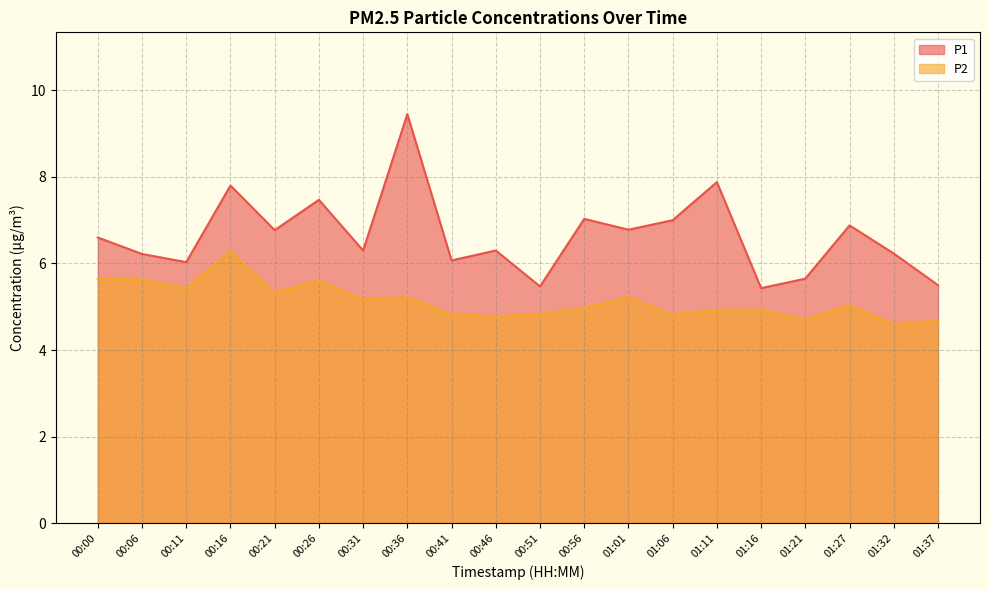

Is the value of P2 at 00:06 greater than the value of P1 at 00:51?

Yes